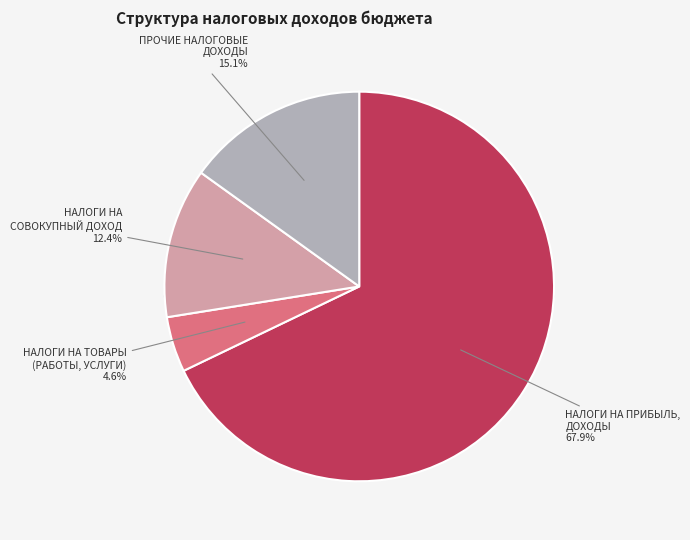

Count the number of slices in the pie.

4